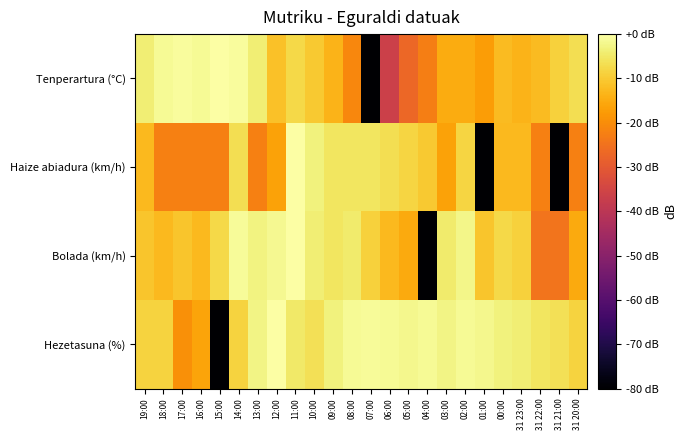

What is the smallest value displayed?

-80.0